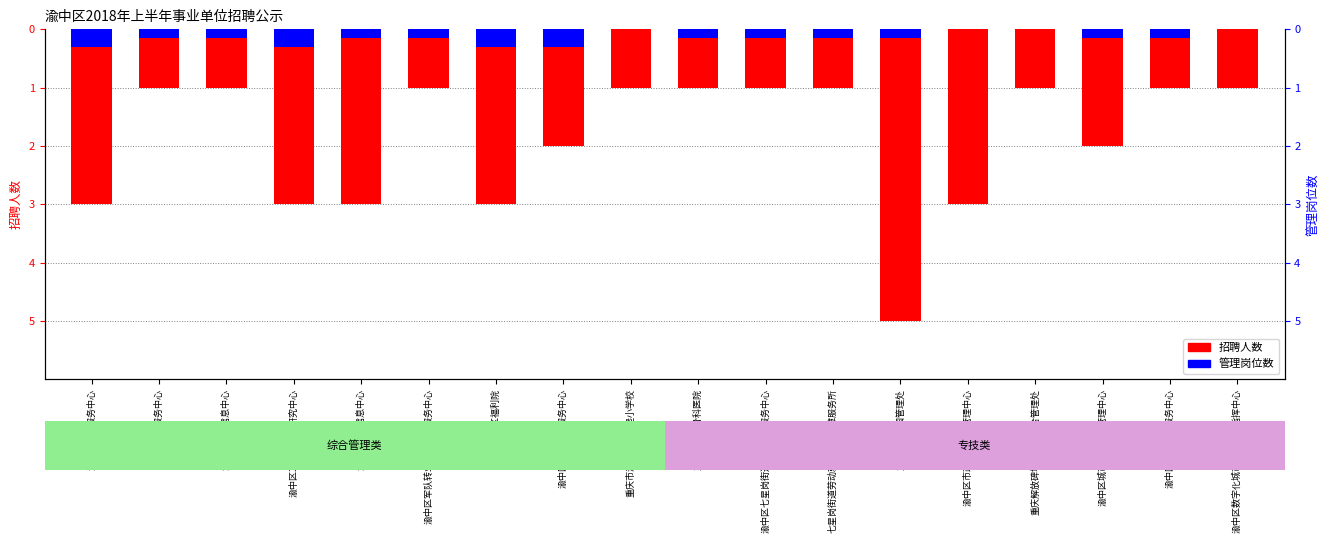

Rank the series by their average value, from highest to lowest.

管理岗位数, 招聘人数